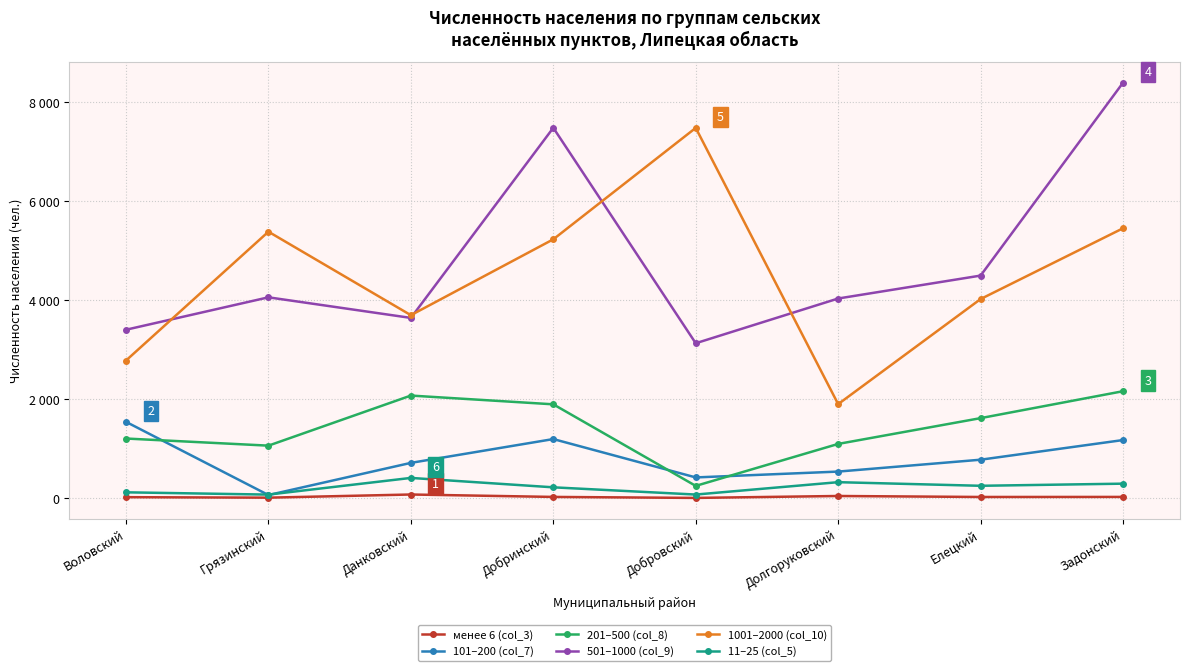

What are all the series names shown in the legend?

менее 6 (col_3), 101–200 (col_7), 201–500 (col_8), 501–1000 (col_9), 1001–2000 (col_10), 11–25 (col_5)